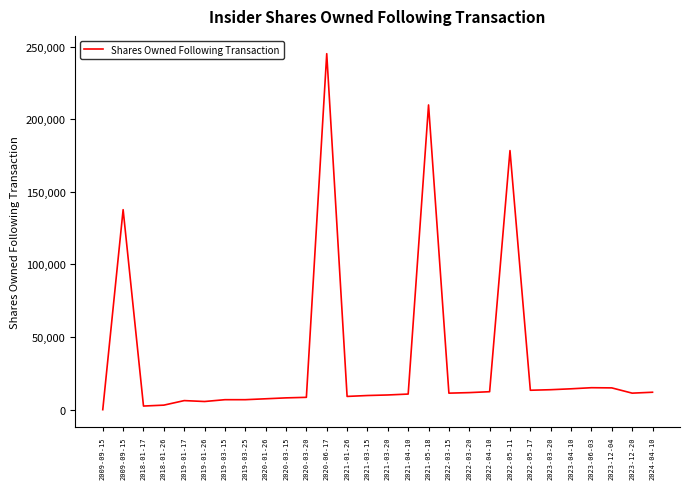

Reading right to left, transcribe all the data shown in this chart.

12005	11380	15005	15125	14375	13750	13375	178421	12375	11750	11375	209852	10750	10125	9750	9125	245150	8500	8125	7500	6875	6875	5625	6250	3125	2500	137730	0